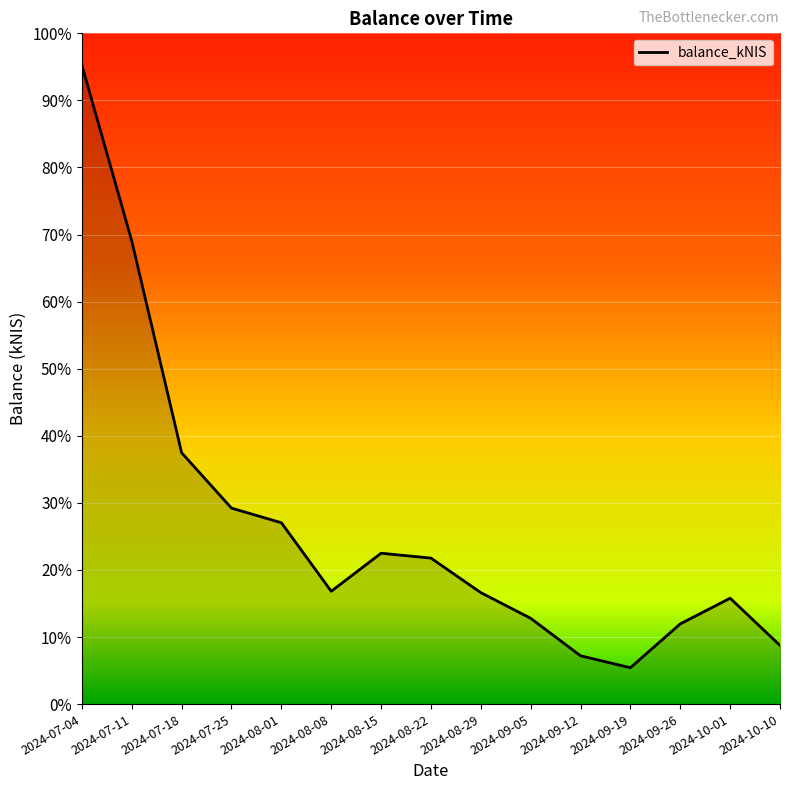

Rank the categories by value from highest to lowest.

2024-07-04, 2024-07-11, 2024-07-18, 2024-07-25, 2024-08-01, 2024-08-15, 2024-08-22, 2024-08-08, 2024-08-29, 2024-10-01, 2024-09-05, 2024-09-26, 2024-10-10, 2024-09-12, 2024-09-19